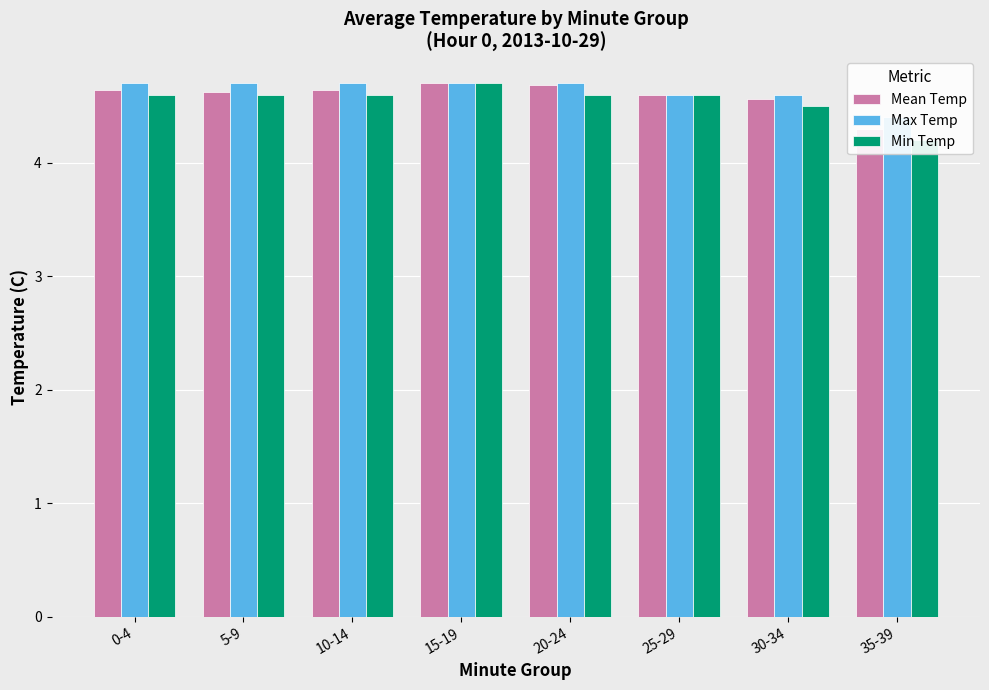

Reading right to left, what are all the values shown in this chart?

Mean Temp: 35-39=4.3	30-34=4.6	25-29=4.6	20-24=4.7	15-19=4.7	10-14=4.6	5-9=4.6	0-4=4.6
Max Temp: 35-39=4.4	30-34=4.6	25-29=4.6	20-24=4.7	15-19=4.7	10-14=4.7	5-9=4.7	0-4=4.7
Min Temp: 35-39=4.2	30-34=4.5	25-29=4.6	20-24=4.6	15-19=4.7	10-14=4.6	5-9=4.6	0-4=4.6